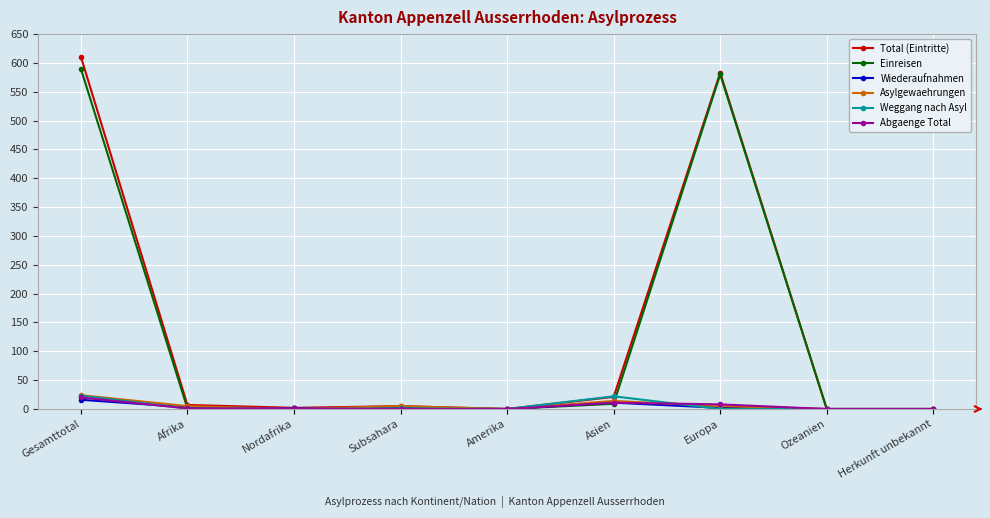

What is the sum of the Einreisen values at Subsahara and Gesamttotal?

590